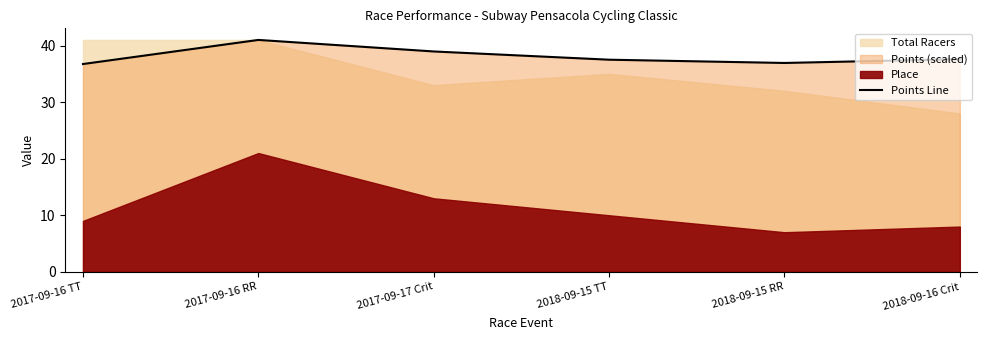

Is it true that the value at 2018-09-15 TT is 53.8?

False